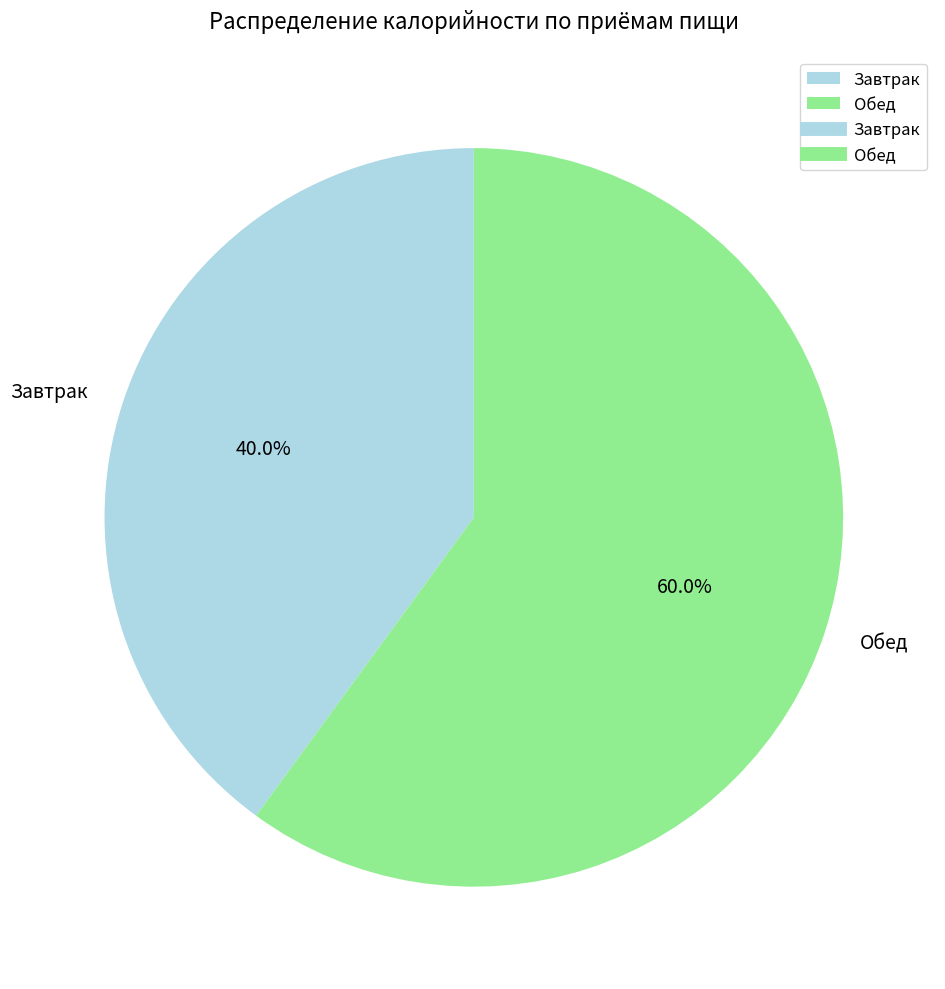

How much of the chart is everything except Завтрак?

60.0%